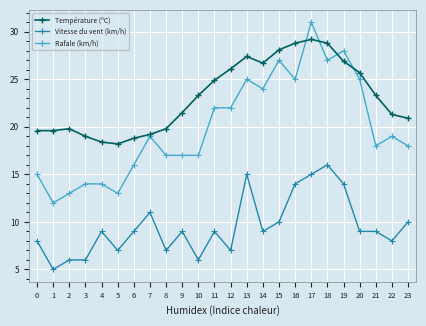

True or false: Vitesse du vent (km/h) and Rafale (km/h) intersect in this chart.

False